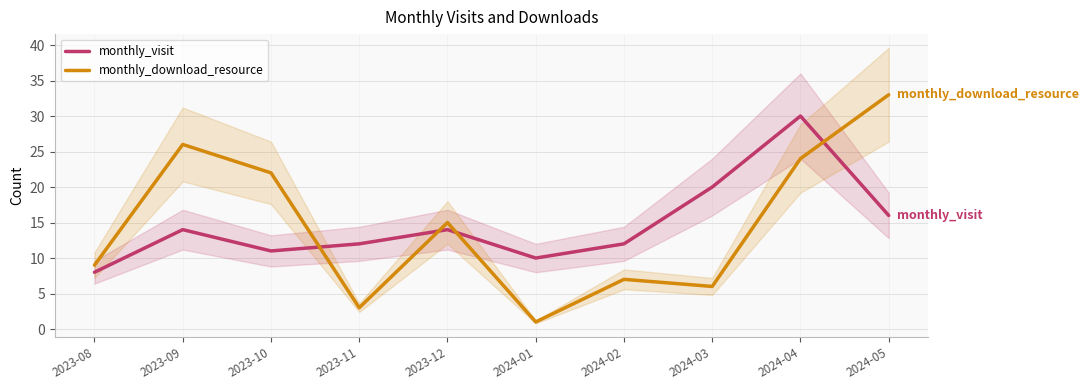

What position from the left is 2023-08?

1